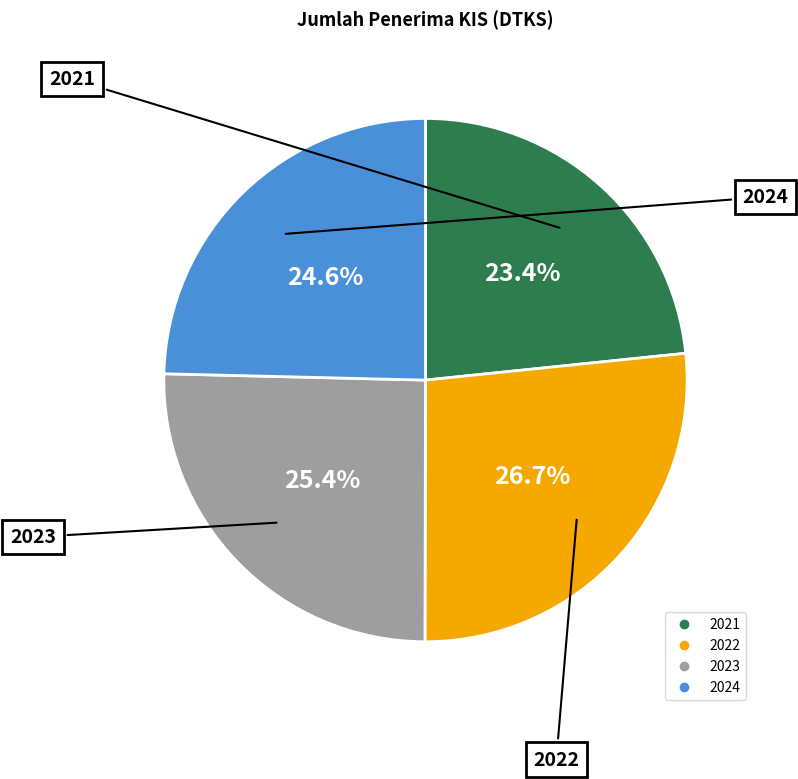

What percentage is the 2023 slice, to the nearest percent?

25%